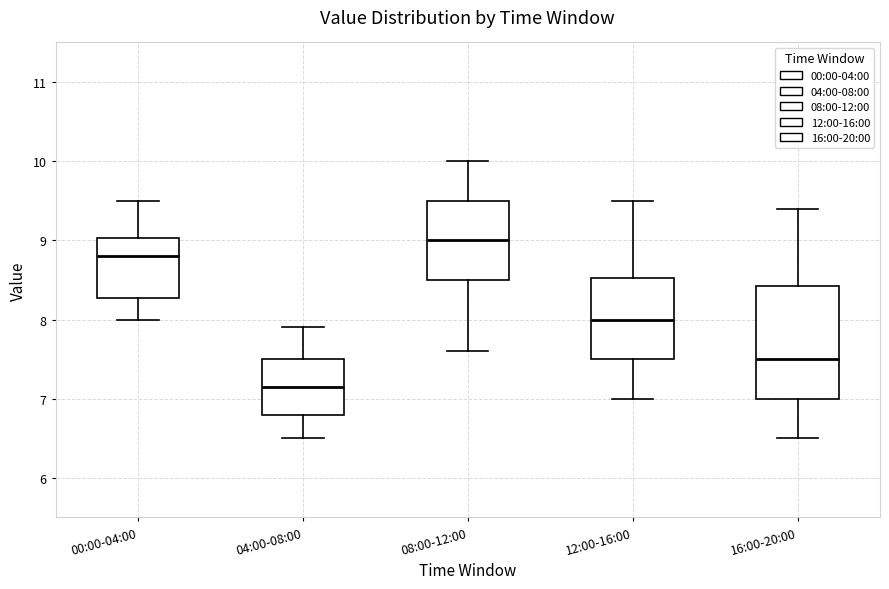

Which box has the lowest median line?

04:00-08:00